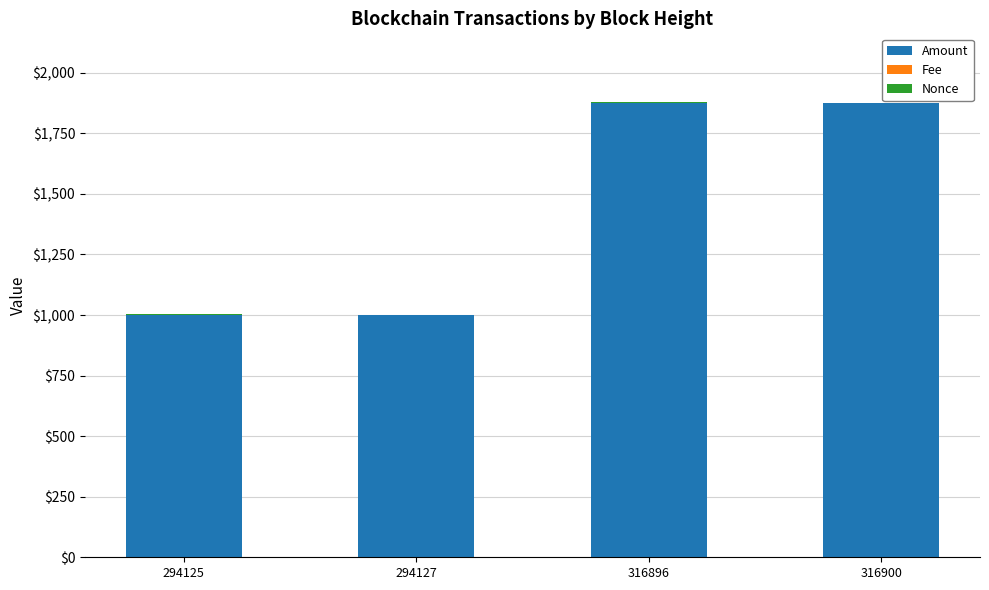

The Amount series shows 999.0 at 294127. True or false?

True